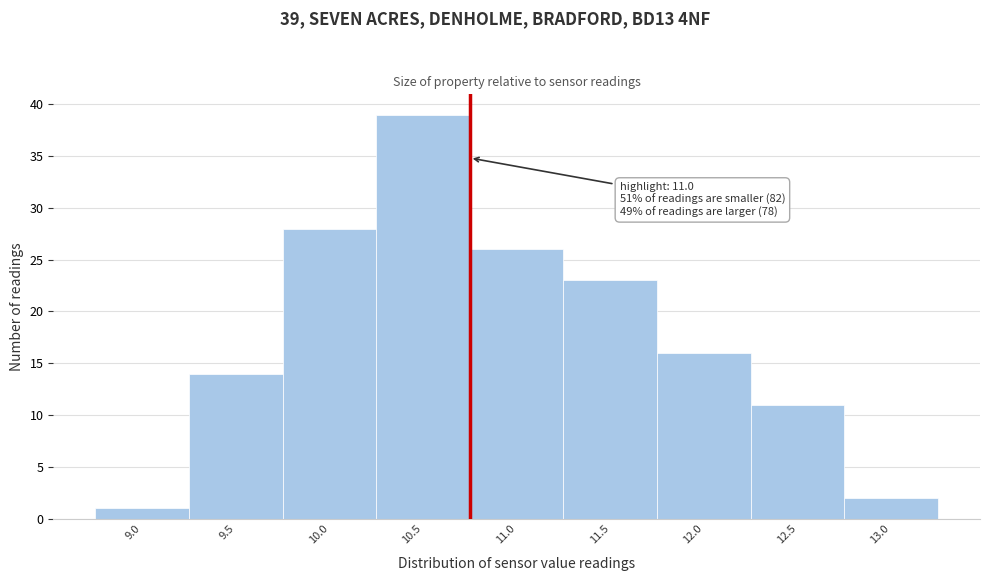

Reading left to right, list all the values displayed in this chart.

1	14	28	39	26	23	16	11	2